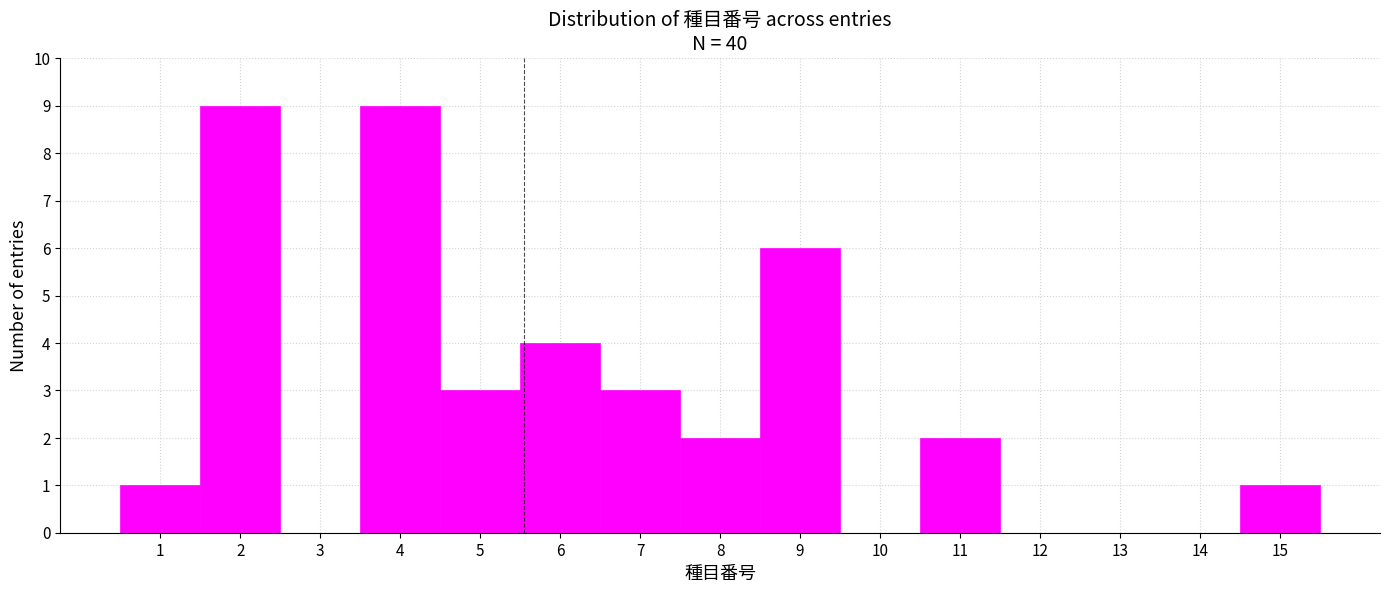

Reading left to right, transcribe this chart: for each bar, give the range it covers on the x-axis and its height. The values are not printed on the chart, so give them approximately, as read against the axis.

0.5 to 1.5: 1
1.5 to 2.5: 9
2.5 to 3.5: 0
3.5 to 4.5: 9
4.5 to 5.5: 3
5.5 to 6.5: 4
6.5 to 7.5: 3
7.5 to 8.5: 2
8.5 to 9.5: 6
9.5 to 10.5: 0
10.5 to 11.5: 2
11.5 to 12.5: 0
12.5 to 13.5: 0
13.5 to 14.5: 0
14.5 to 15.5: 1